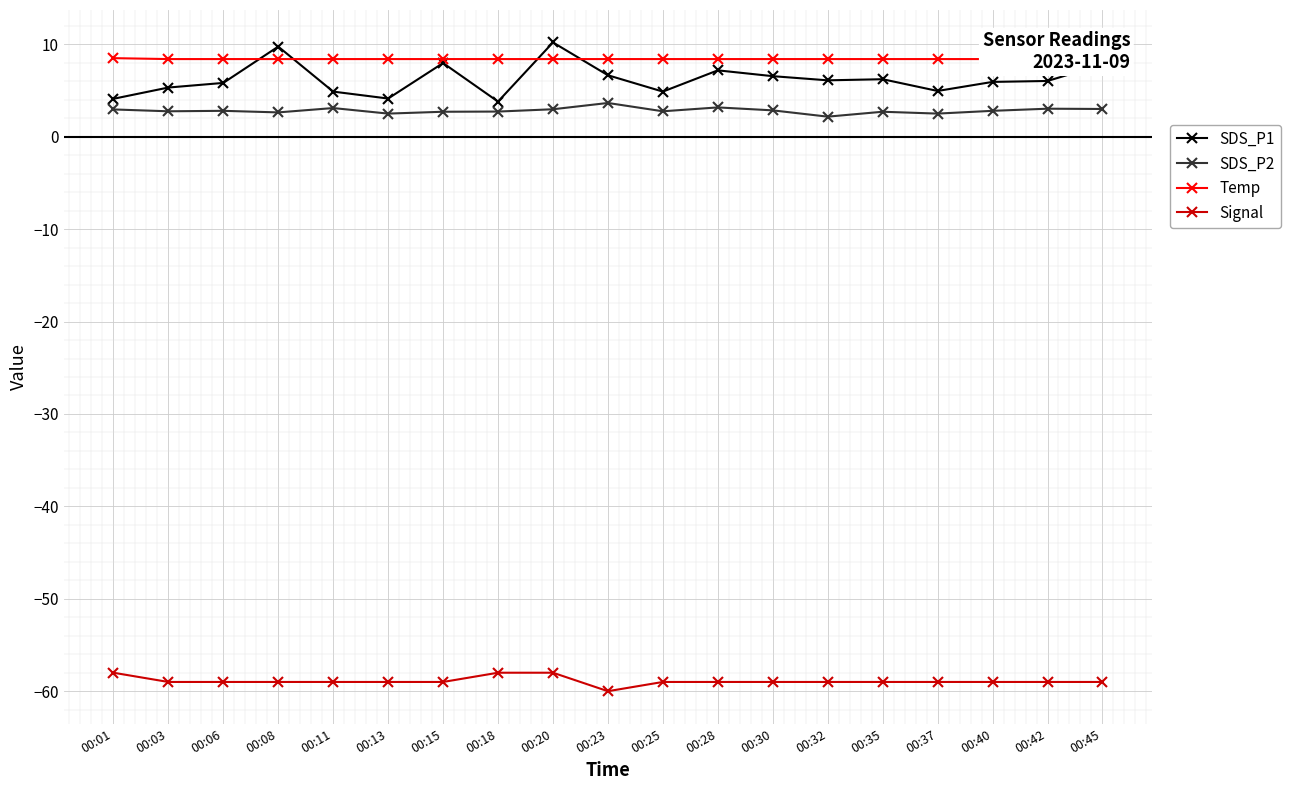

True or false: SDS_P1 and Signal cross at least once.

False